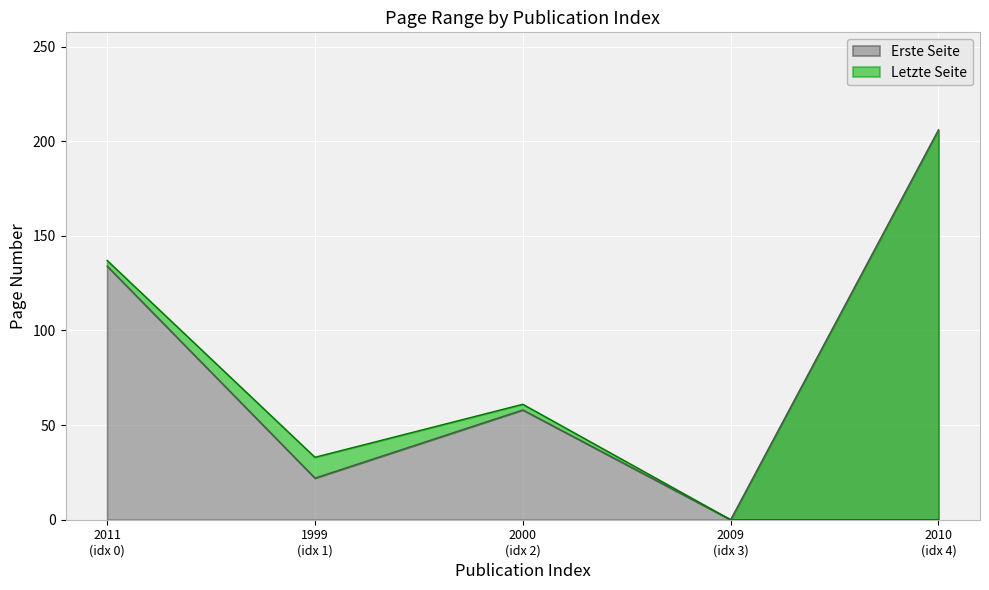

The value of Letzte Seite at 2009 (idx 3) is 0. True or false?

True